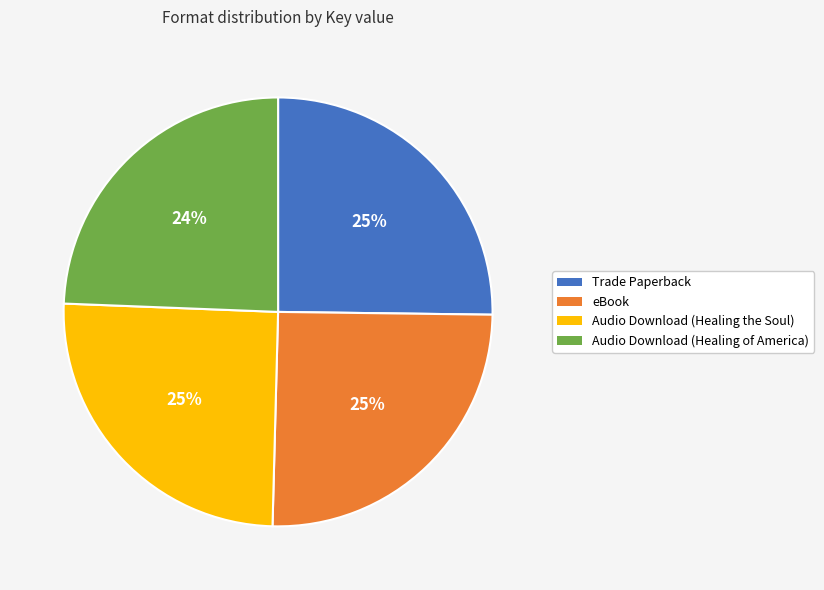

Count the number of slices in the pie.

4